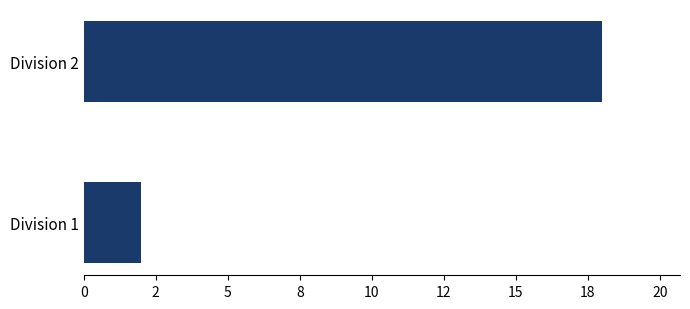

Are the bars grouped side by side (vs. stacked)?

No